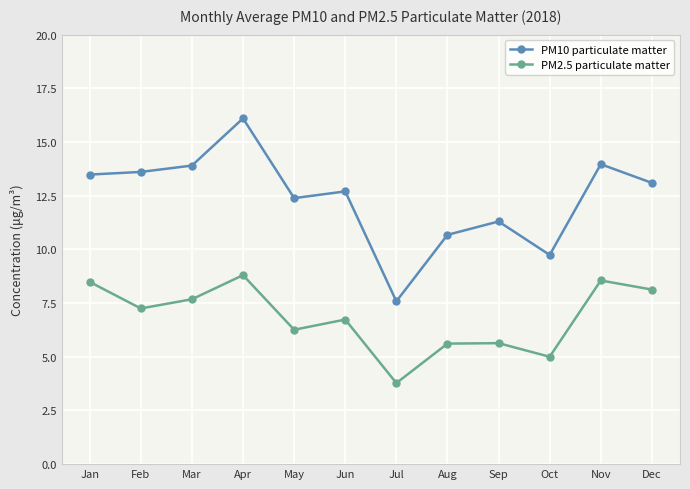

Is it true that PM10 particulate matter equals 22.1 at Feb?

False